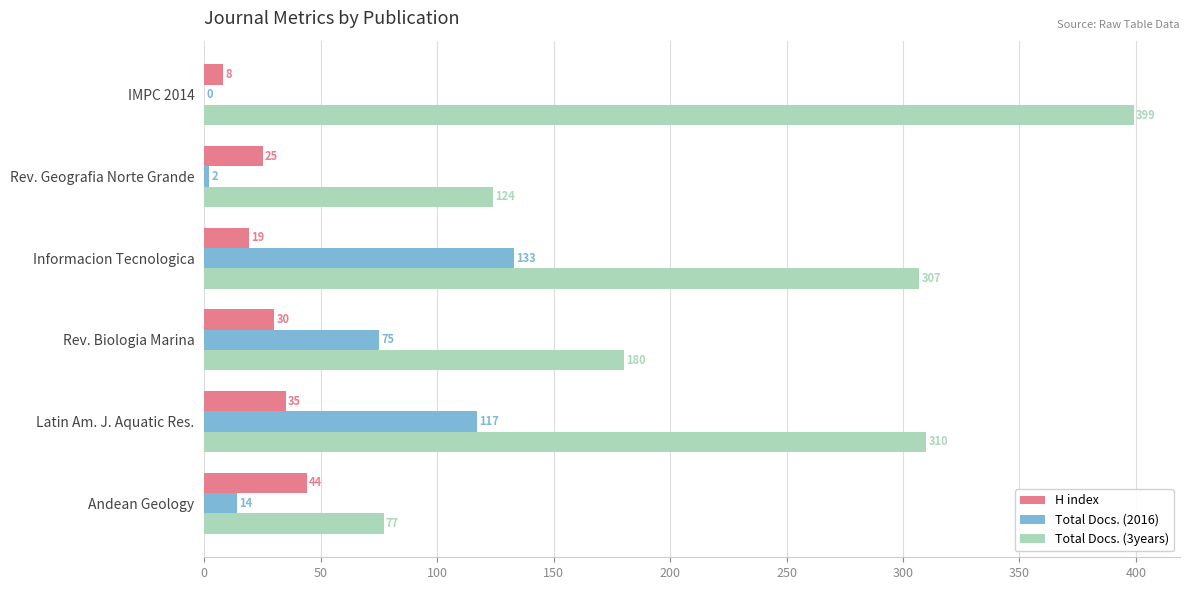

Where is Total Docs. (2016) nearest to the value 66?

Rev. Biologia Marina